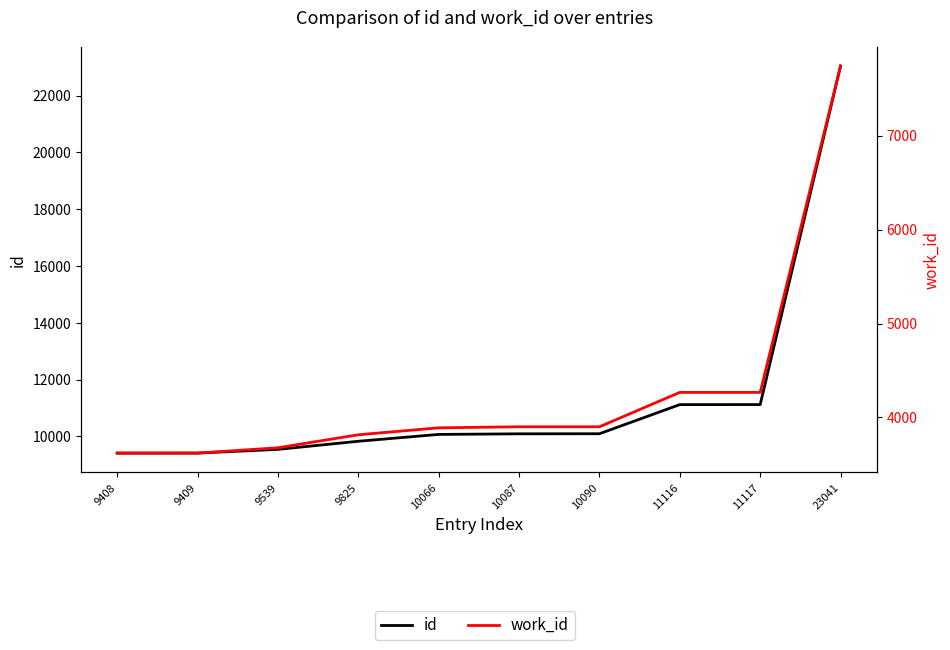

What is the difference between the highest and lowest values at 9409?

5788